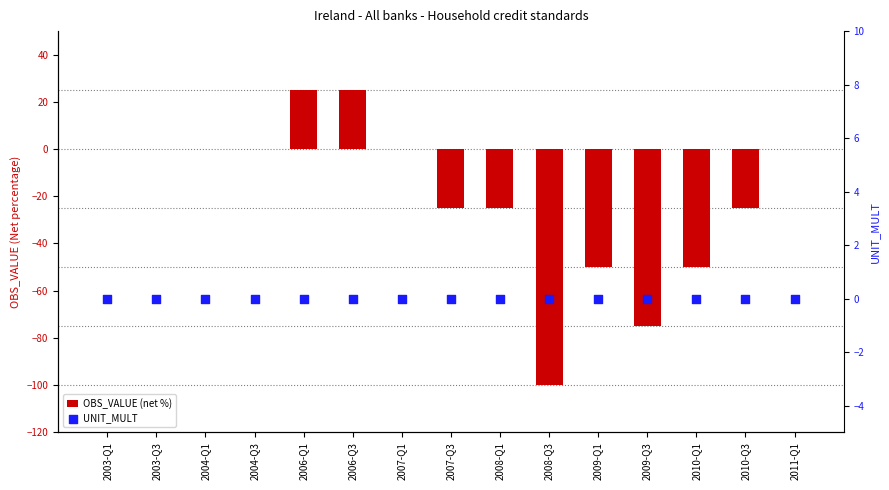

At which category is the sum across all series the highest?

2006-Q1